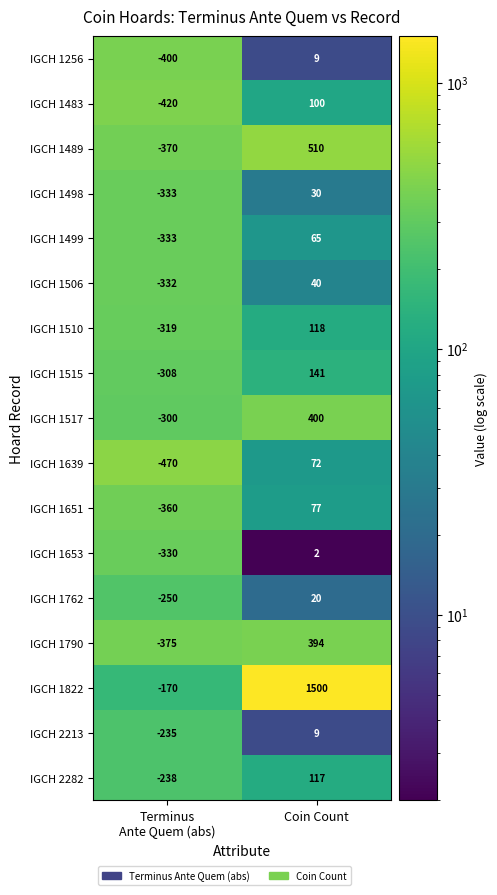

What is the sum of all IGCH 1651 values?

-283